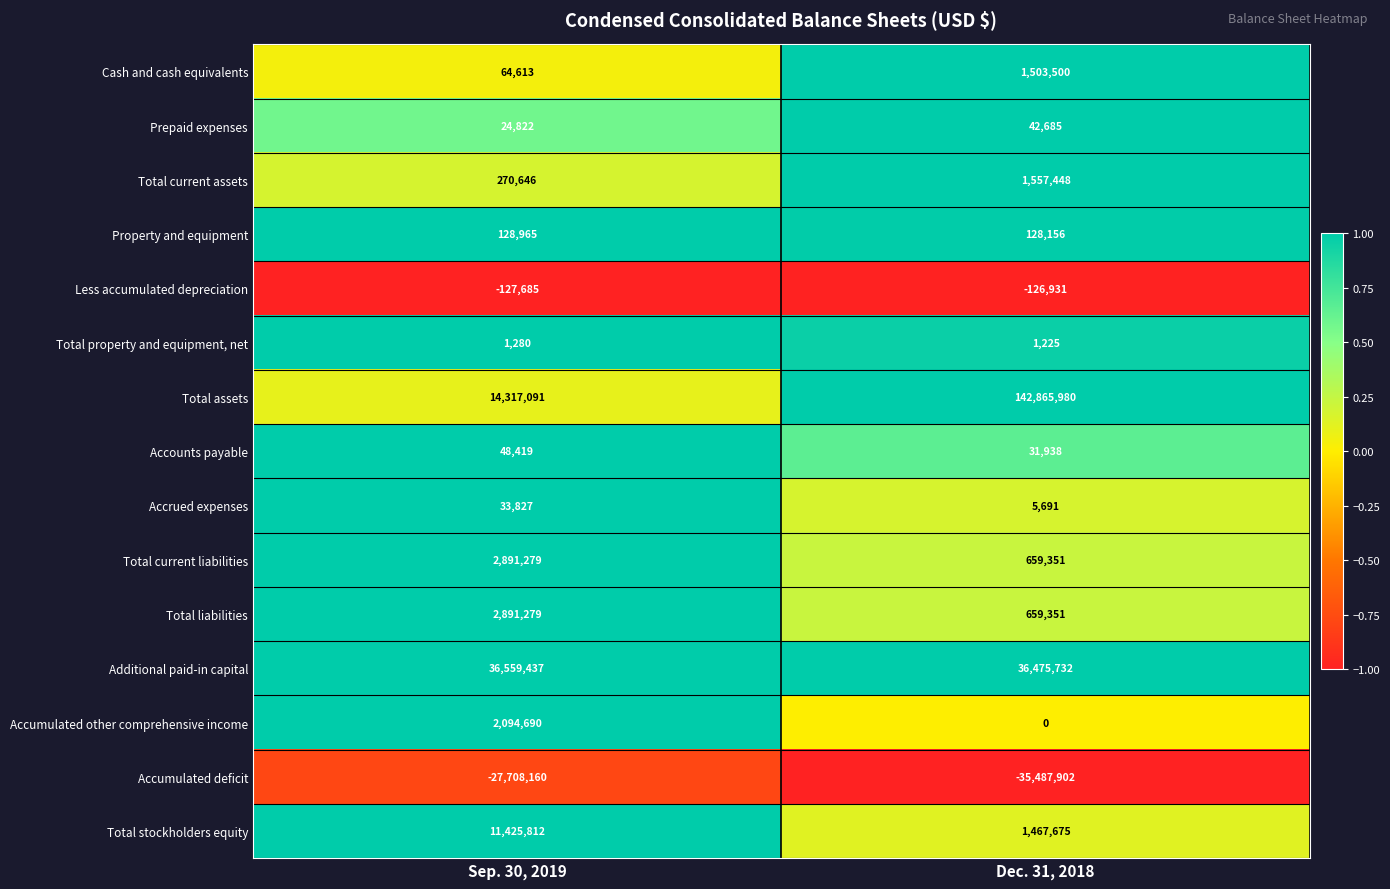

Read the Accumulated deficit value at Dec. 31, 2018, to the nearest 50.

-35487900